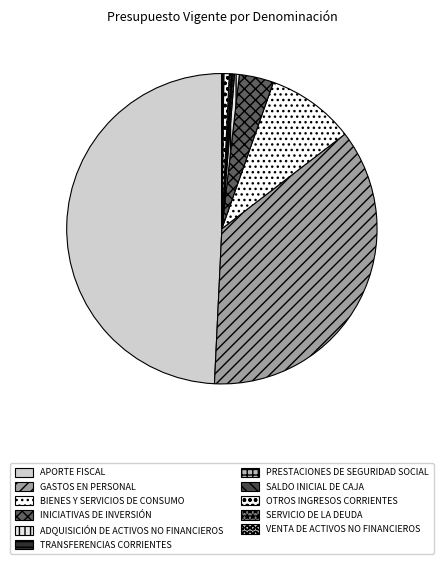

Approximately how many times larger is the value at TRANSFERENCIAS CORRIENTES compared to SERVICIO DE LA DEUDA?

1.1